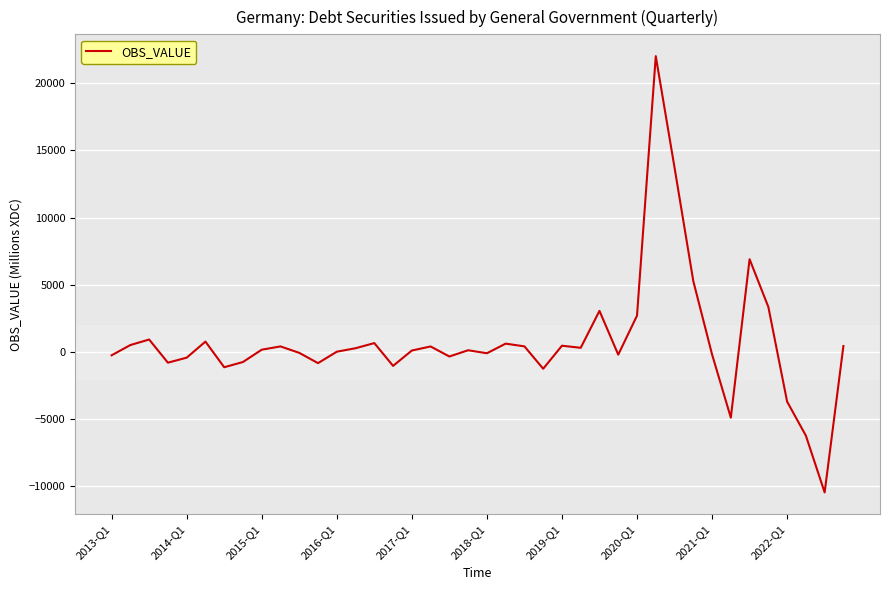

What is the minimum value shown in the chart?

-10489